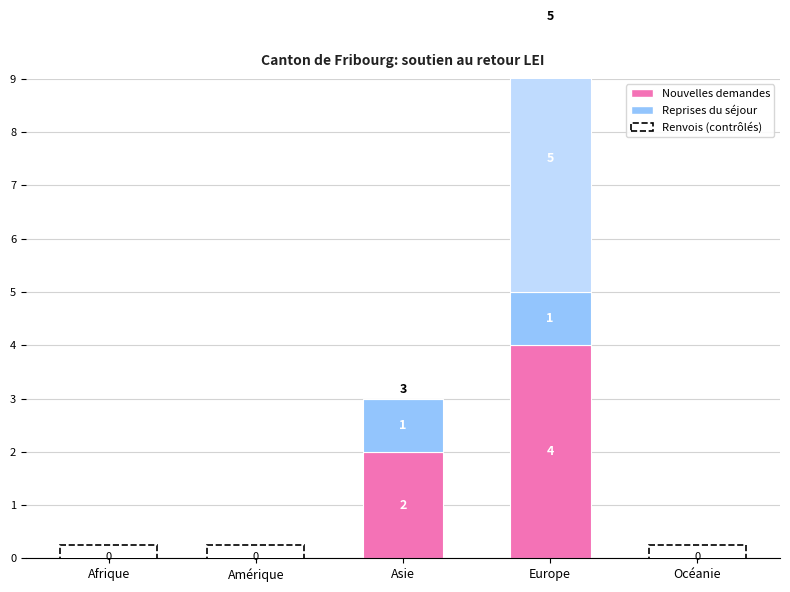

How many values in the Renvois pays d'origine series exceed 0?

1